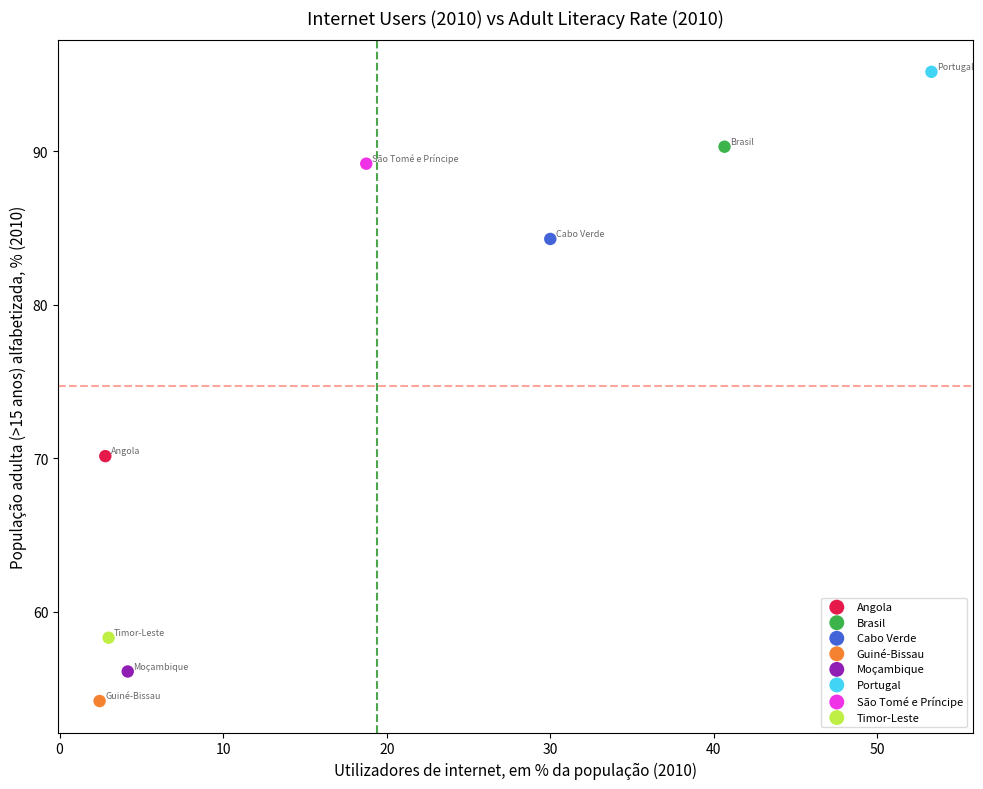

Which series contains the lowest Y value?

Guiné-Bissau